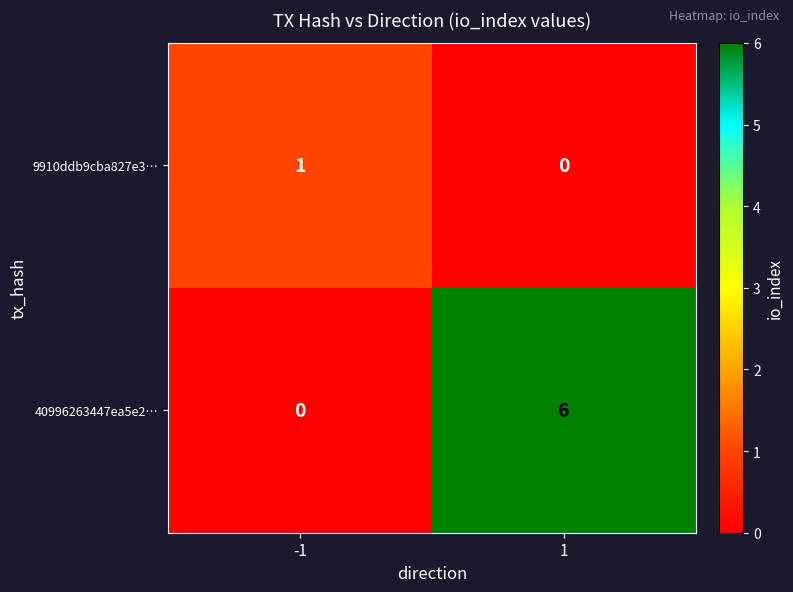

The value of 9910ddb9cba827e3… at 1 is 0. True or false?

True